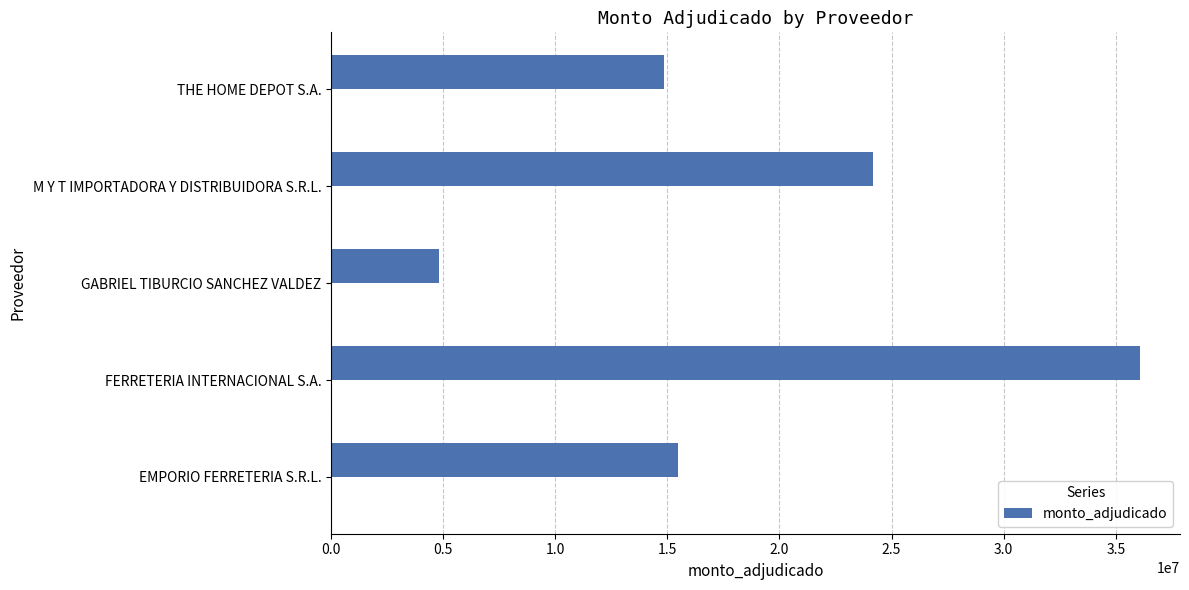

Reading left to right, what are all the values shown in this chart?

15471160	36060000	4810000	24159972	14860100